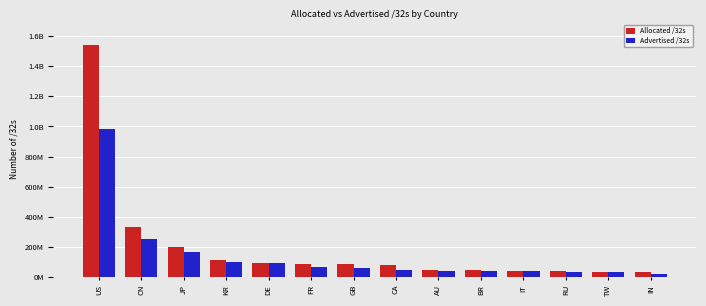

What are all the series names shown in the legend?

Allocated /32s, Advertised /32s